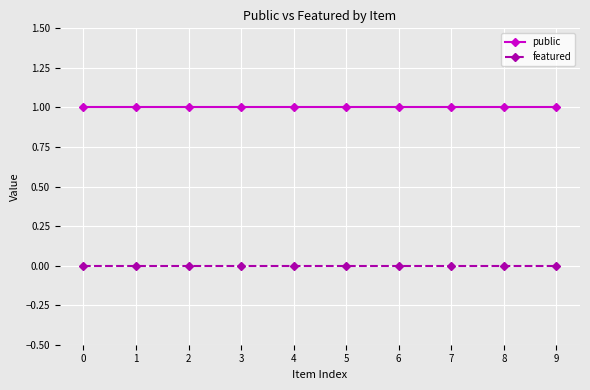

Is the value of featured at 0 greater than the value of public at 5?

No